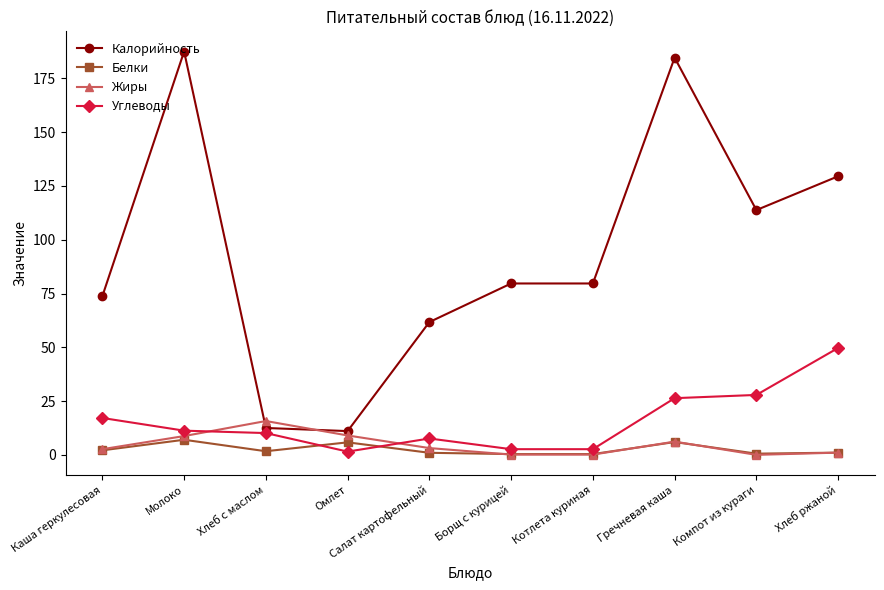

Which series ends up on top after the final intersection of Жиры and Калорийность?

Калорийность